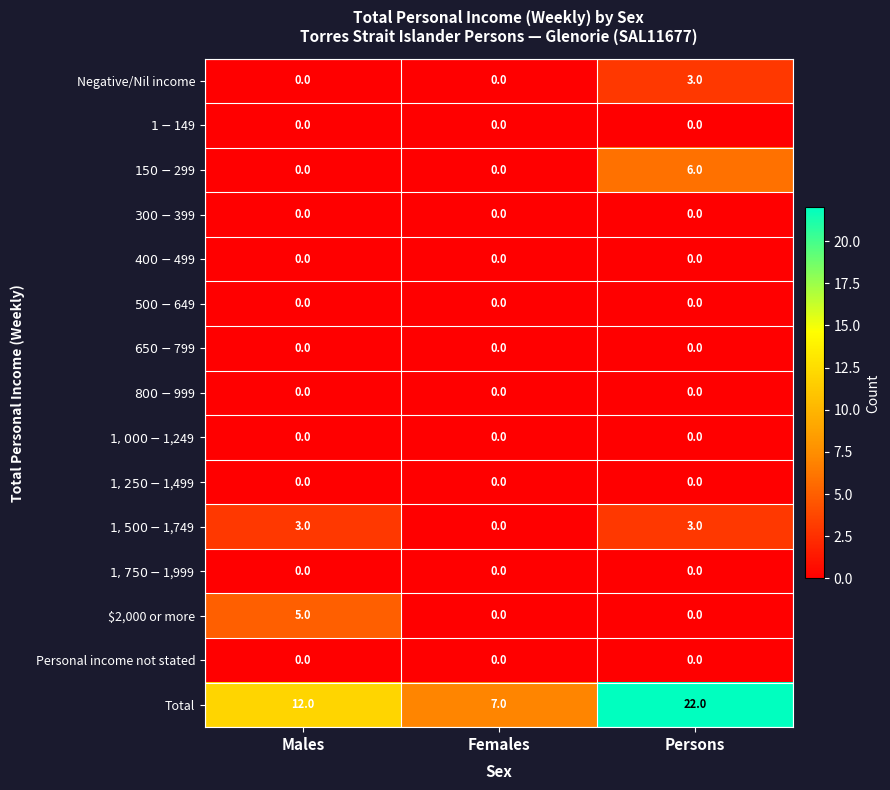

What is the spread (max minus min) of values at Persons?

22